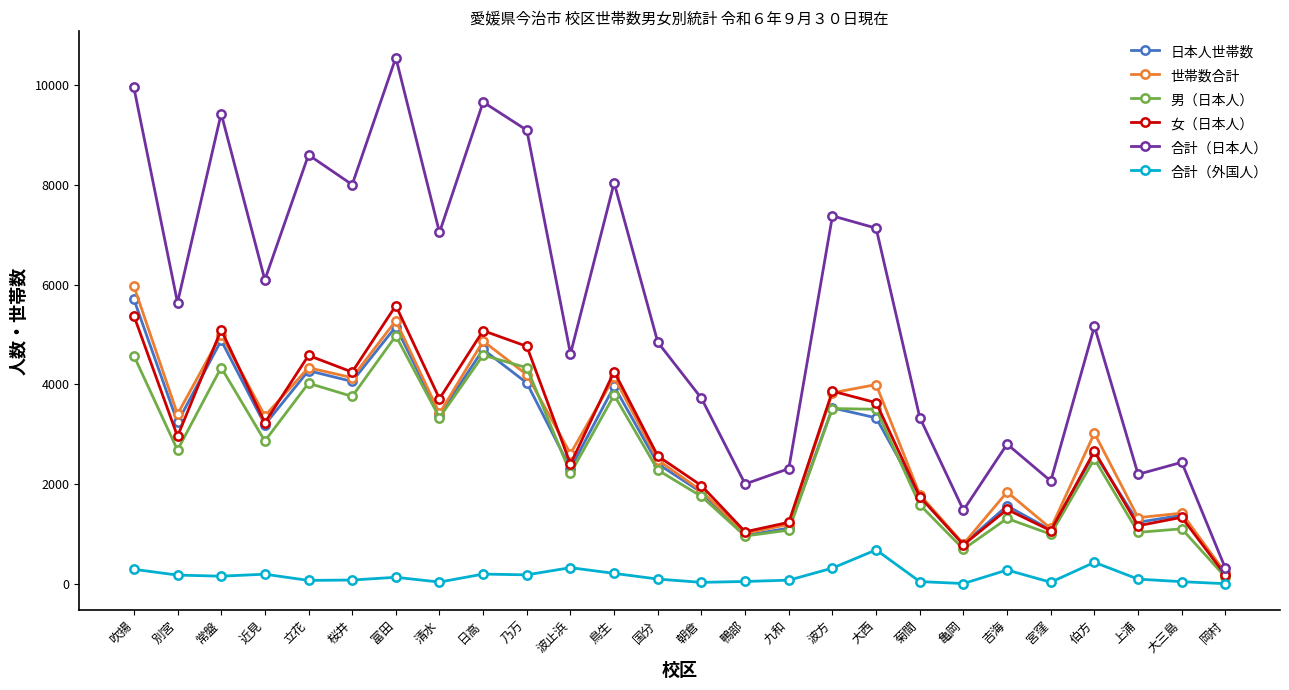

What is the smallest value displayed?

2